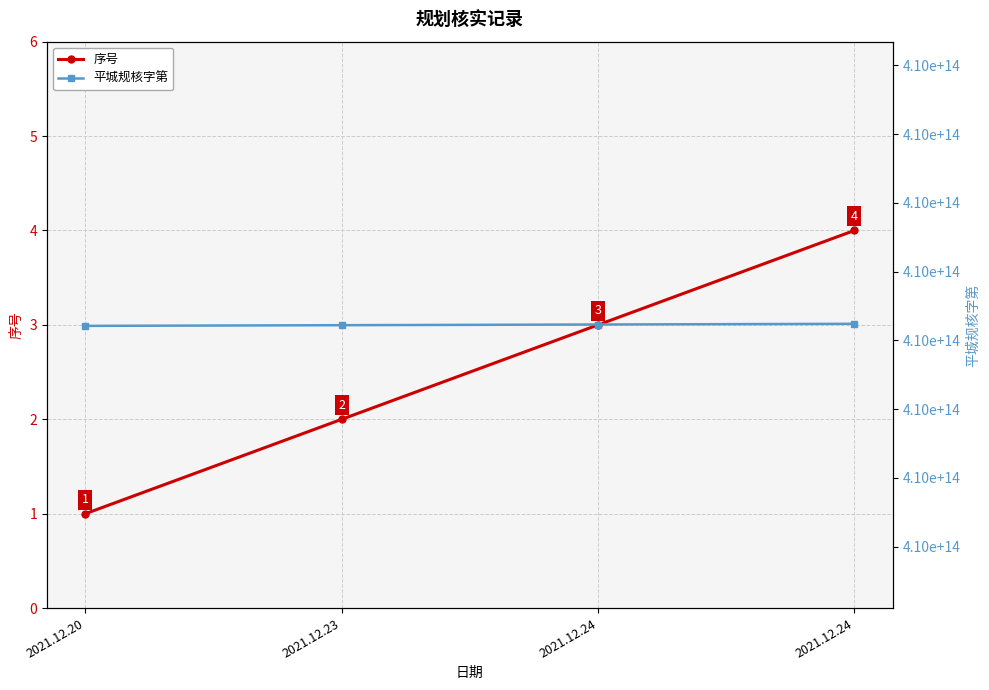

Between 2021.12.23 and 2021.12.24, which series saw the biggest shift?

序号